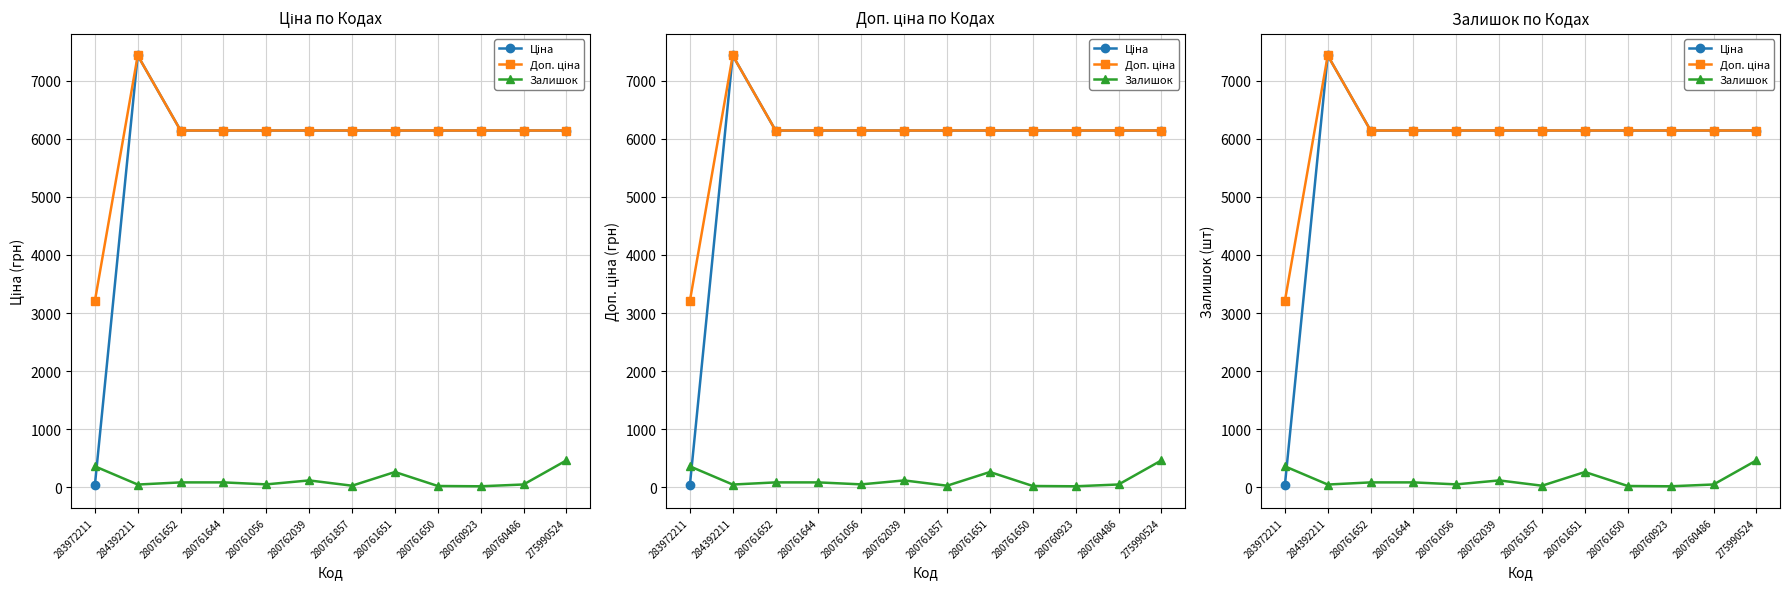

What is the label of the 12th point from the right?

283972211